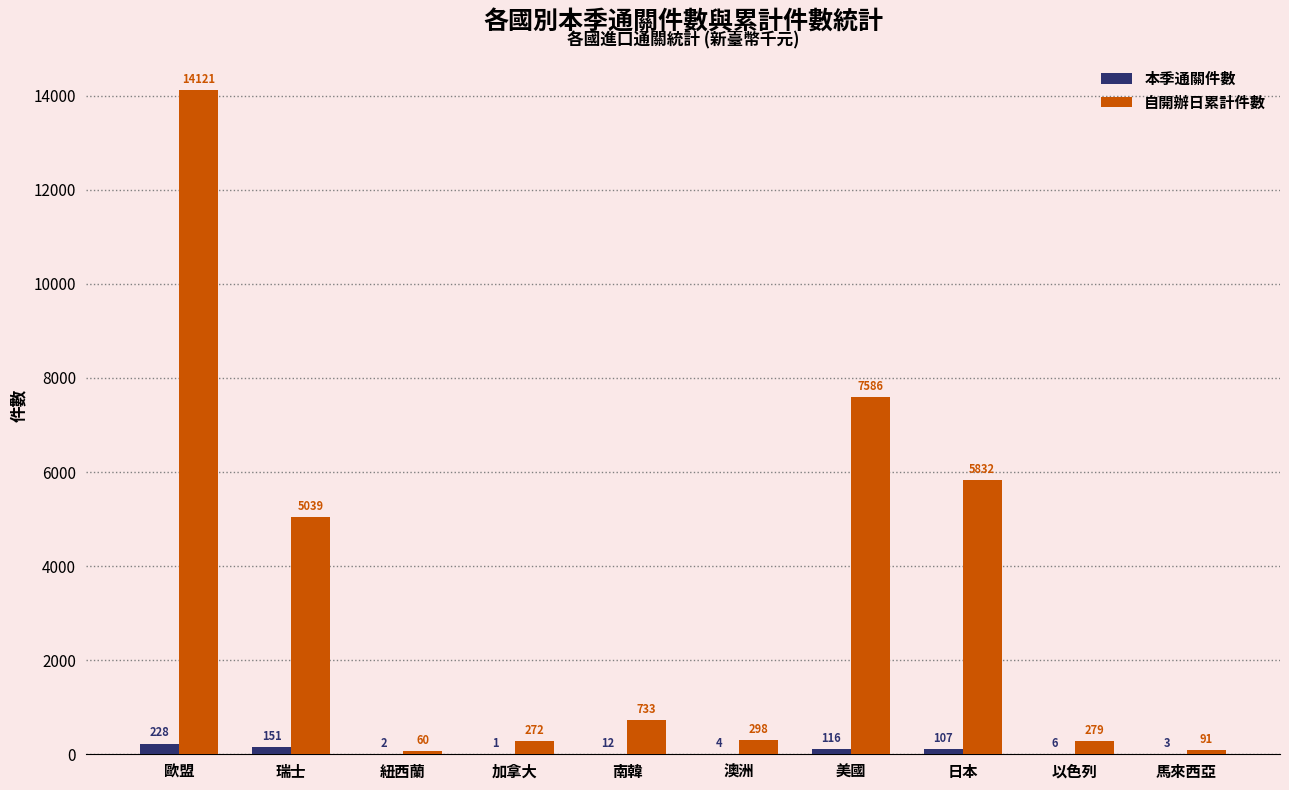

At which label is 自開辦日累計件數 closest to 7090?

美國